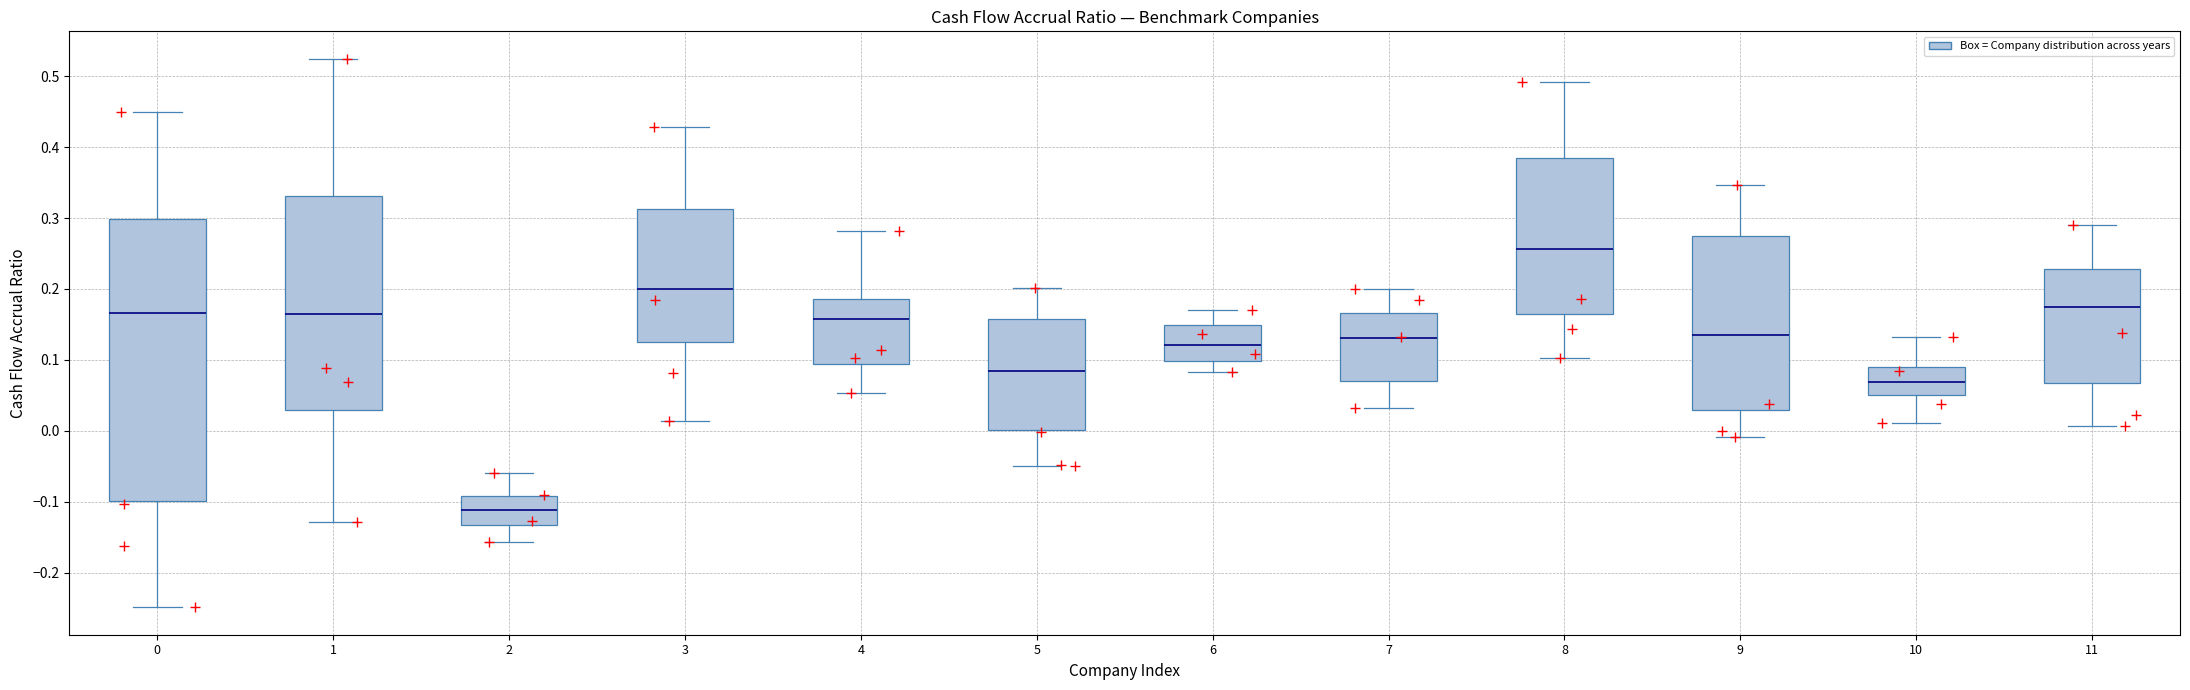

Where does the lower whisker of the box at x = 5 end on the y-axis? The values are not printed on the chart, so give them approximately, as read against the axis.

-0.05